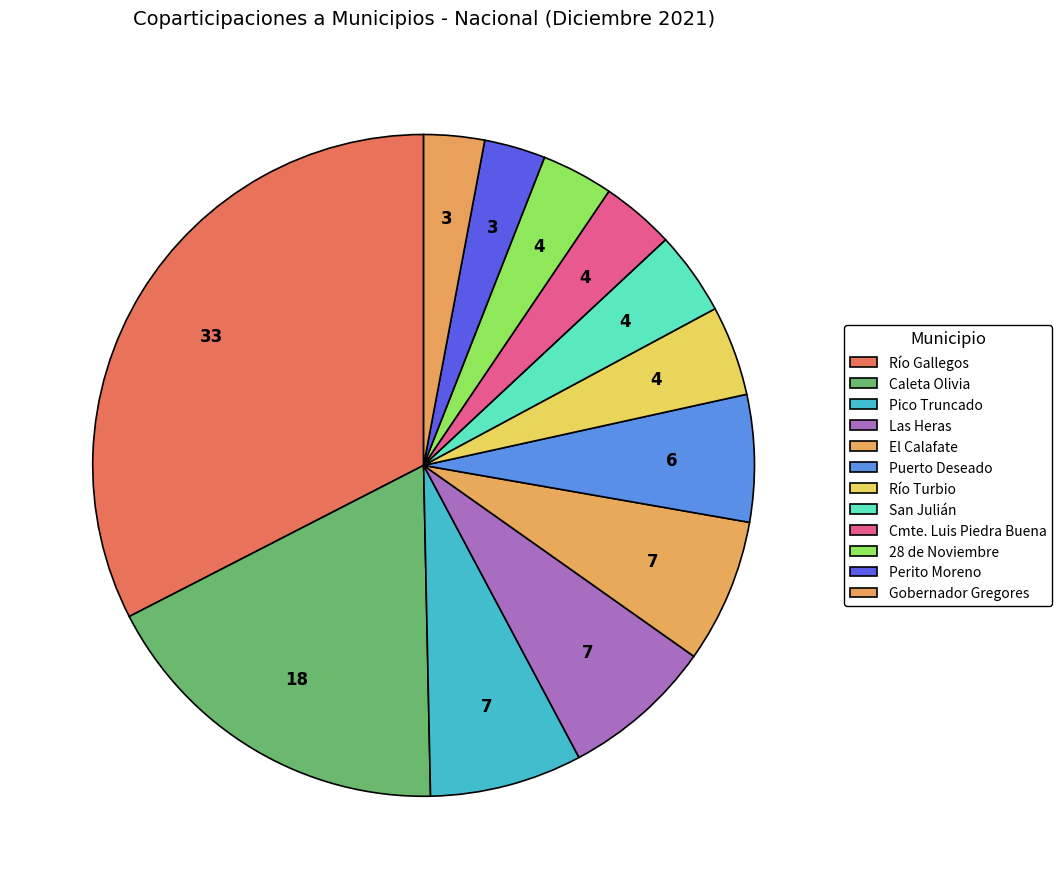

What portion of the pie excludes Perito Moreno?

97.0%